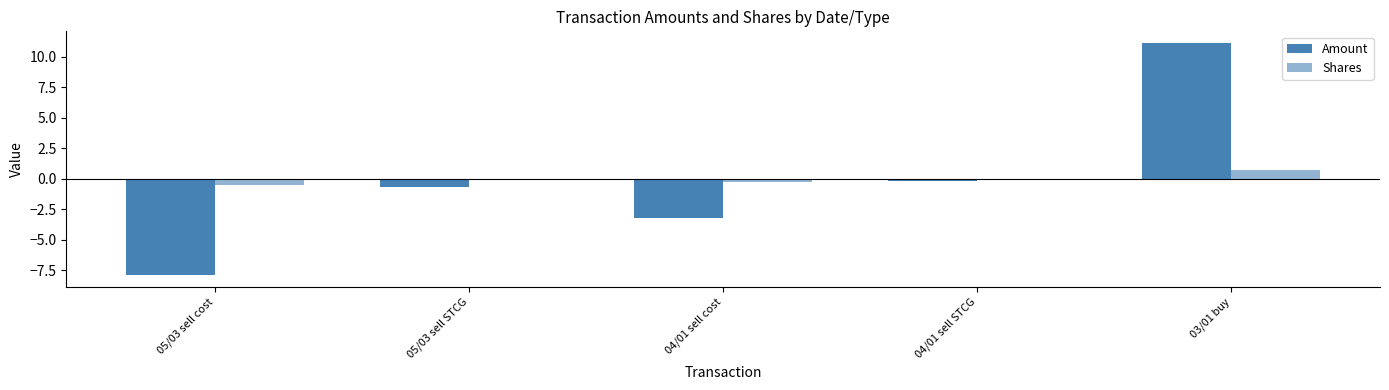

At which label is Shares closest to 0?

05/03 sell STCG